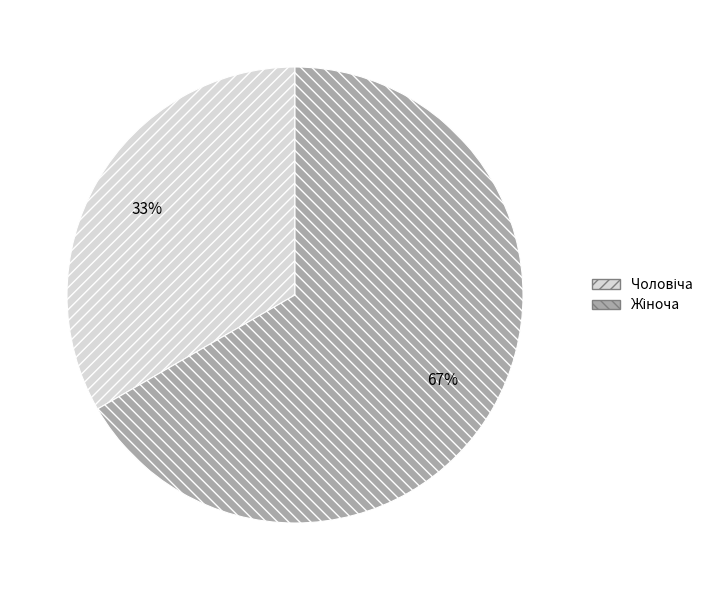

To the nearest percent, what is the average slice percentage?

50%